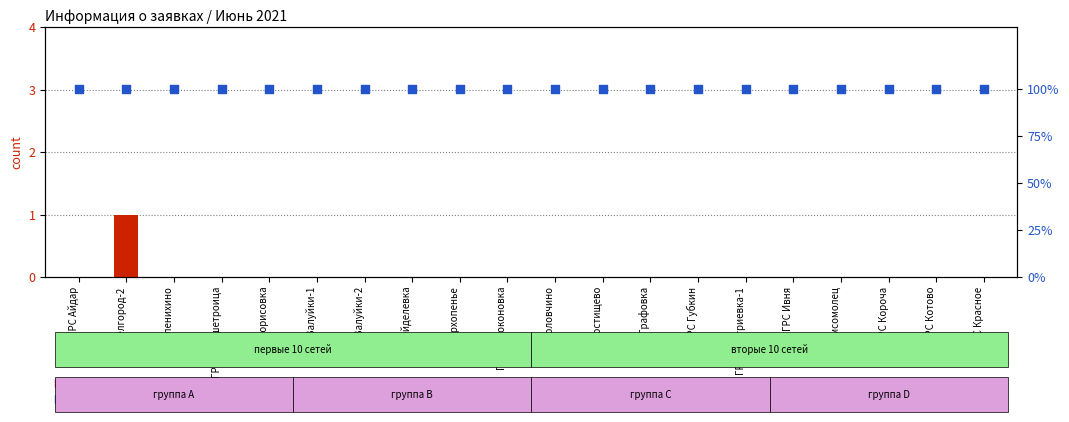

Which series contains the highest Y value?

percentile rank within the sample